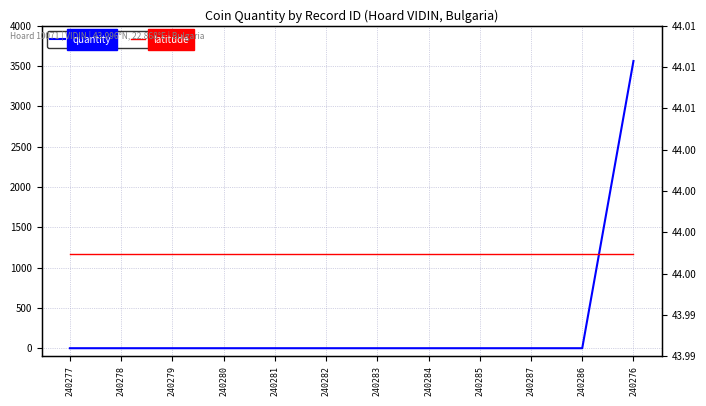

What is the label of the 10th point from the left?

240287